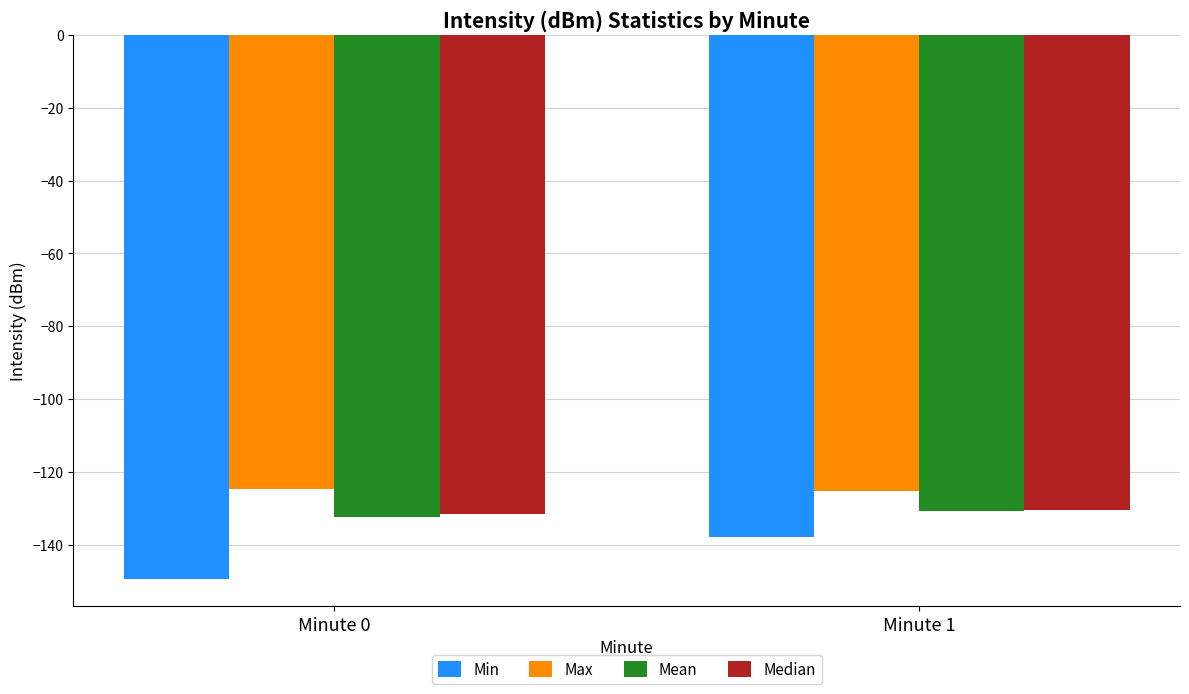

What is the value of the Median bar at the 2nd from the left?

-130.5